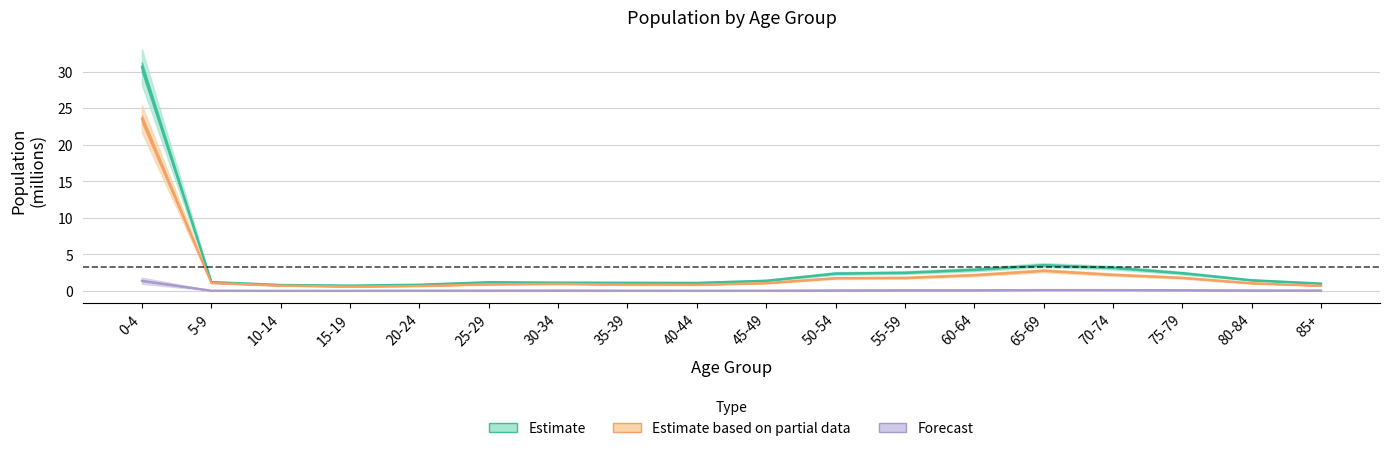

True or false: Female and Male cross at least once.

False